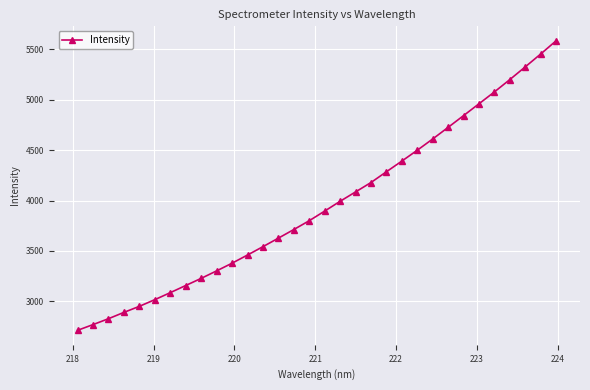

What is the greatest value displayed?

5585.4